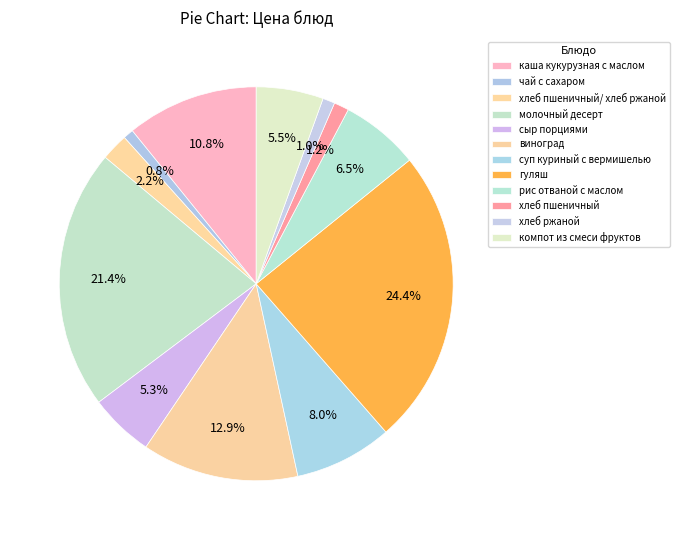

Which category has the smallest portion of the pie?

чай с сахаром